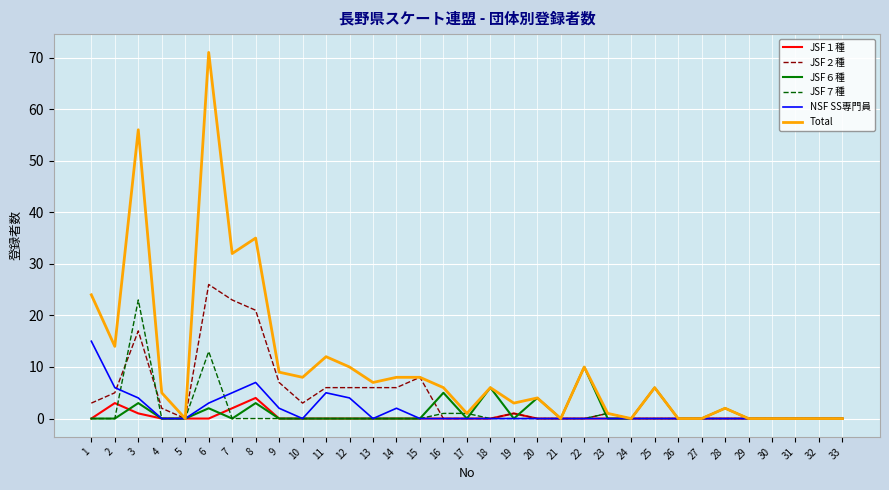

The value of JSF６種 at 2 is -7. True or false?

False